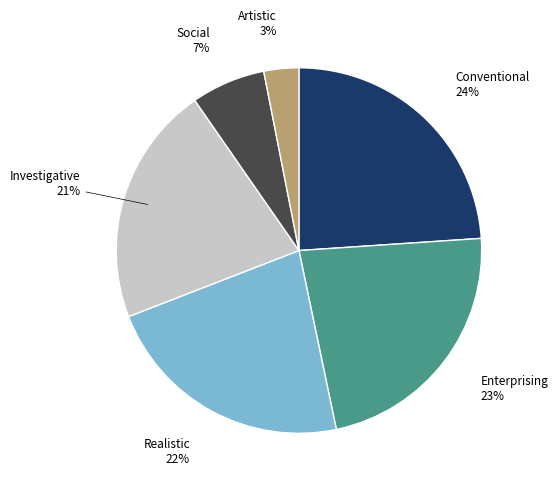

Does any single category account for the majority?

No